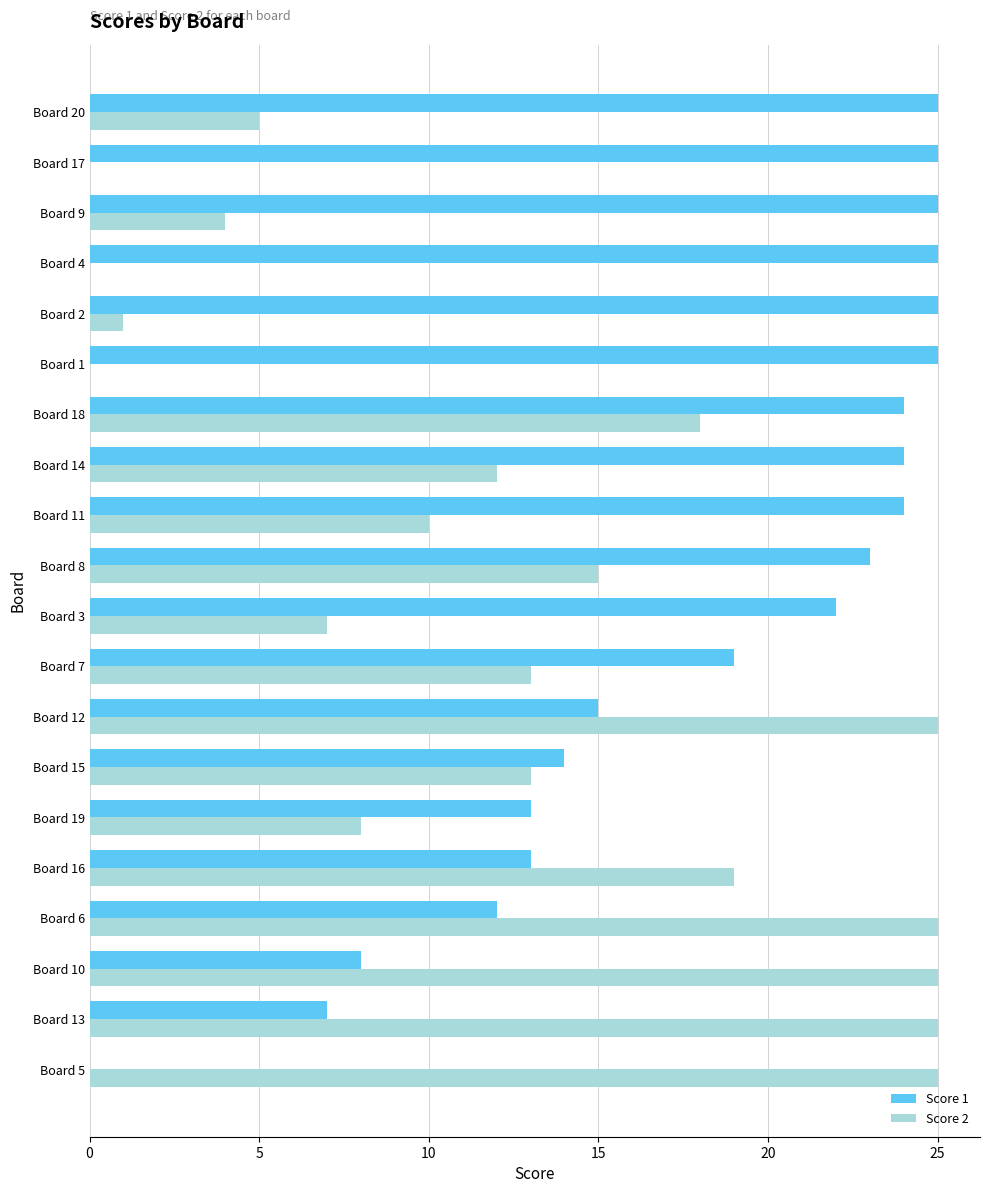

True or false: Score 2 has a value of 2 at Board 9.

False